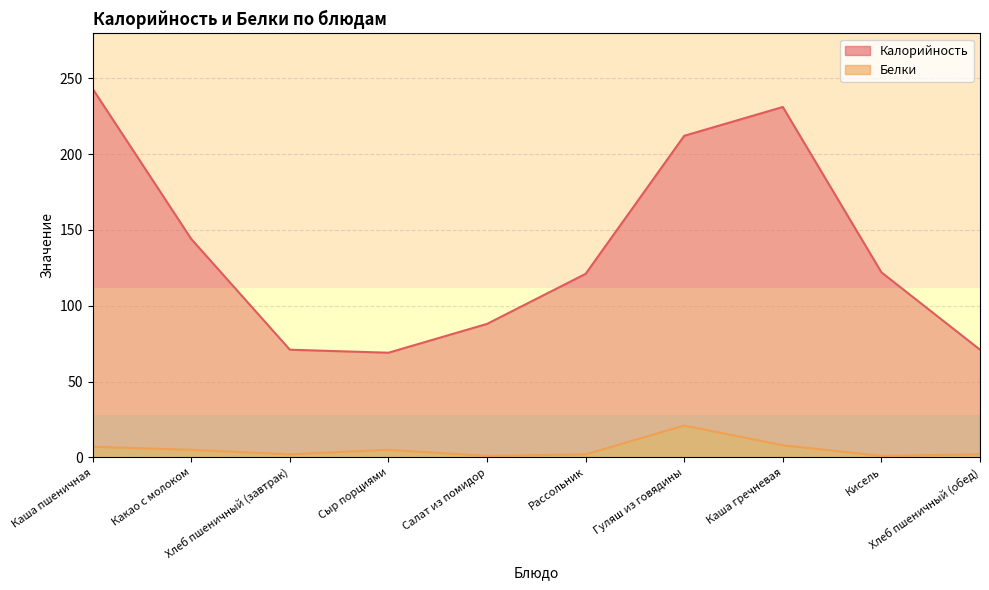

What is the average value of the Белки series?

5